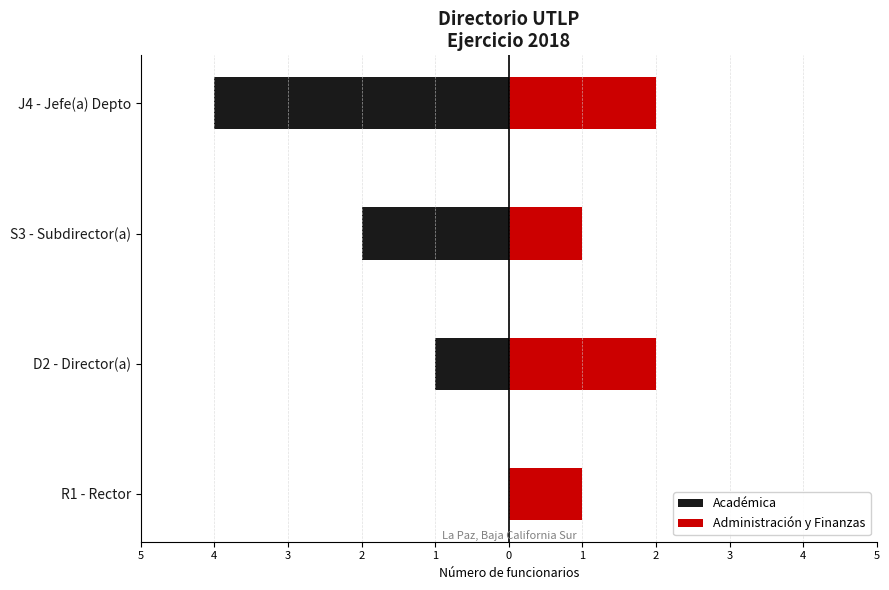

Between R1 - Rector and D2 - Director(a), which is larger?

R1 - Rector